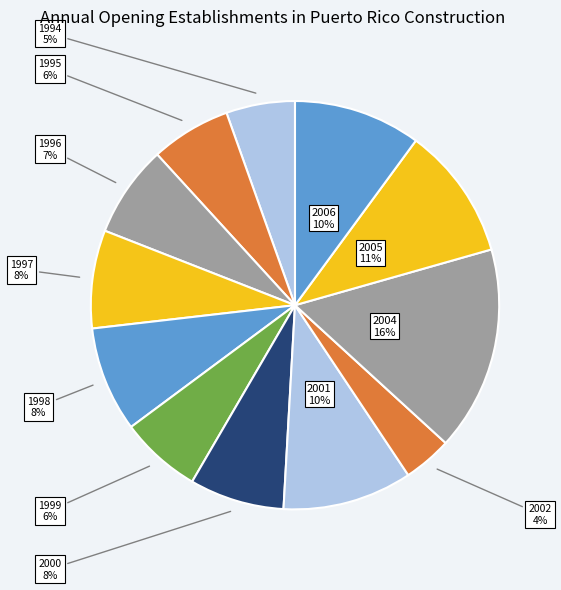

What percentage is the 1995 slice, to the nearest percent?

6%